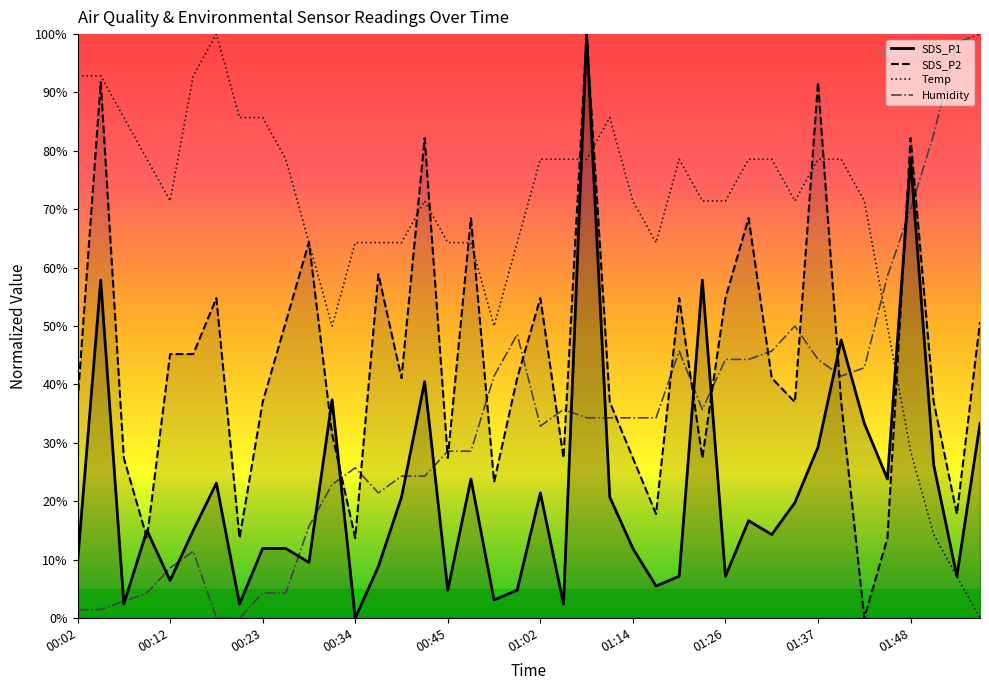

How many data points in Humidity are less than 34?

19